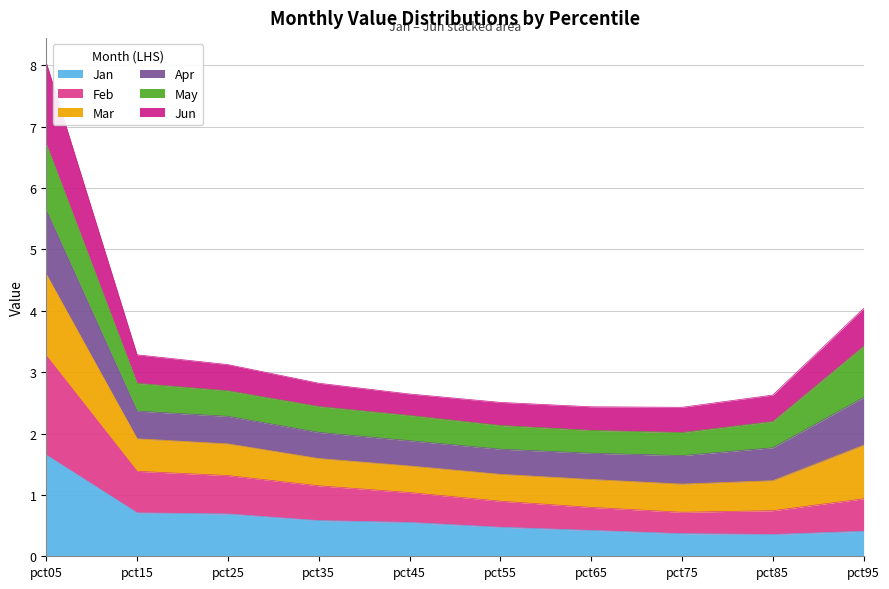

The Jun series shows 4.0 at pct95. True or false?

True